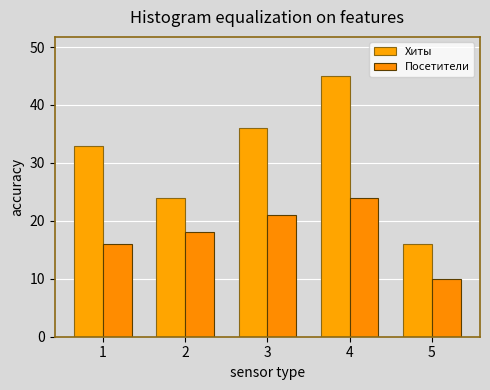

At 4, list the series in order from largest to smallest.

Хиты, Посетители